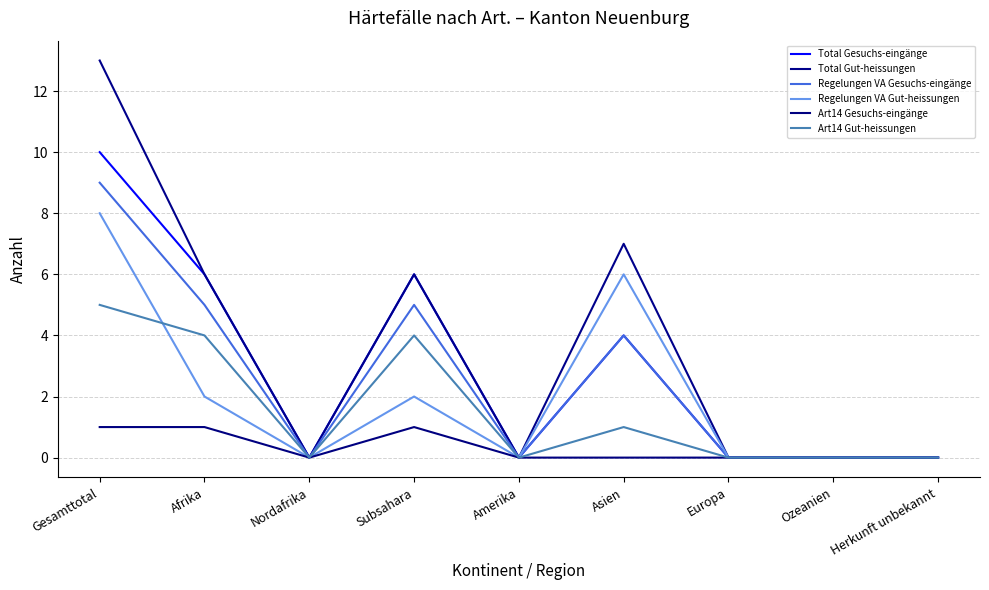

Is the value of Art14 Gut-heissungen at Gesamttotal greater than the value of Total Gesuchs-eingänge at Subsahara?

No